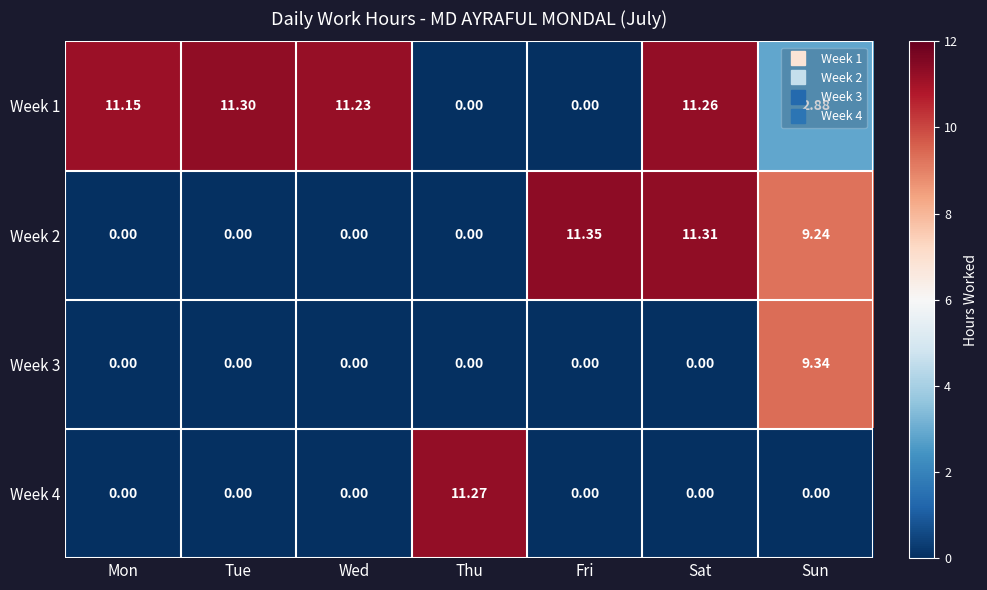

At which category does the chart reach its peak across all series?

Fri